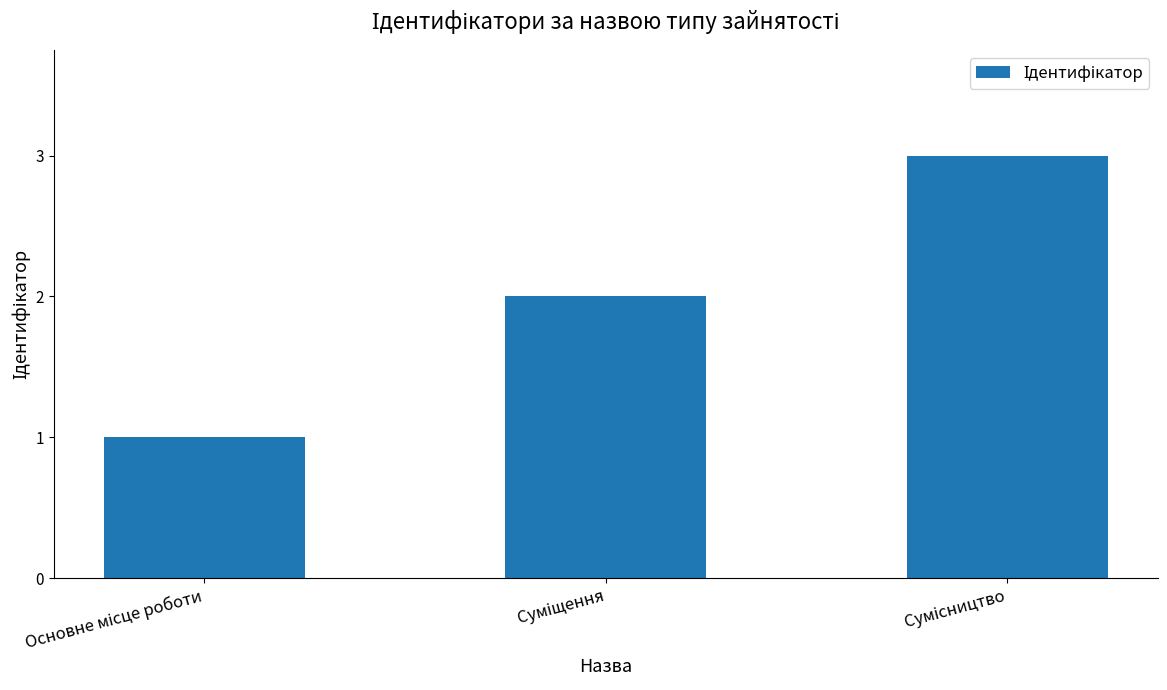

What is the minimum value shown in the chart?

1